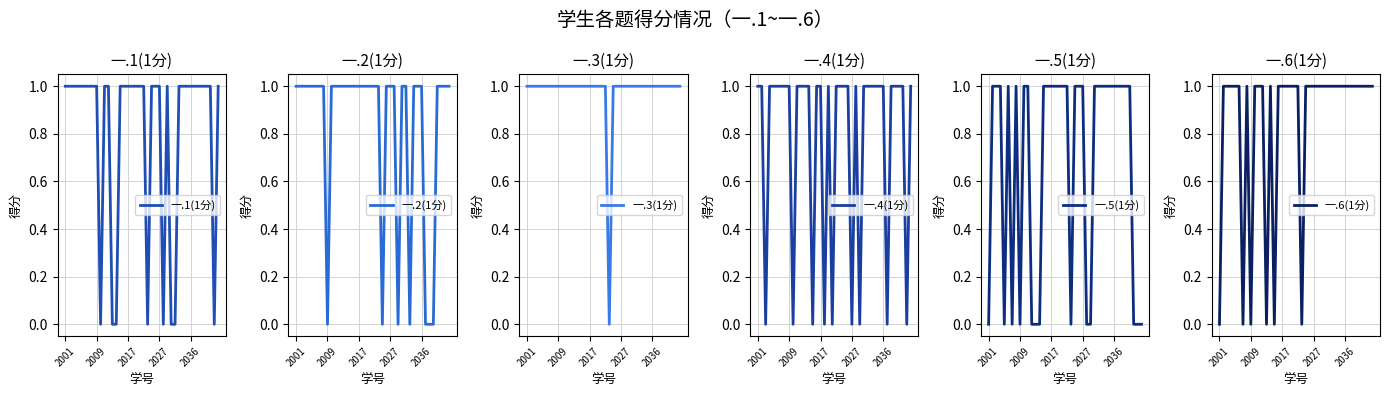

Which category has the lowest value in the 一.3(1分) series?

21